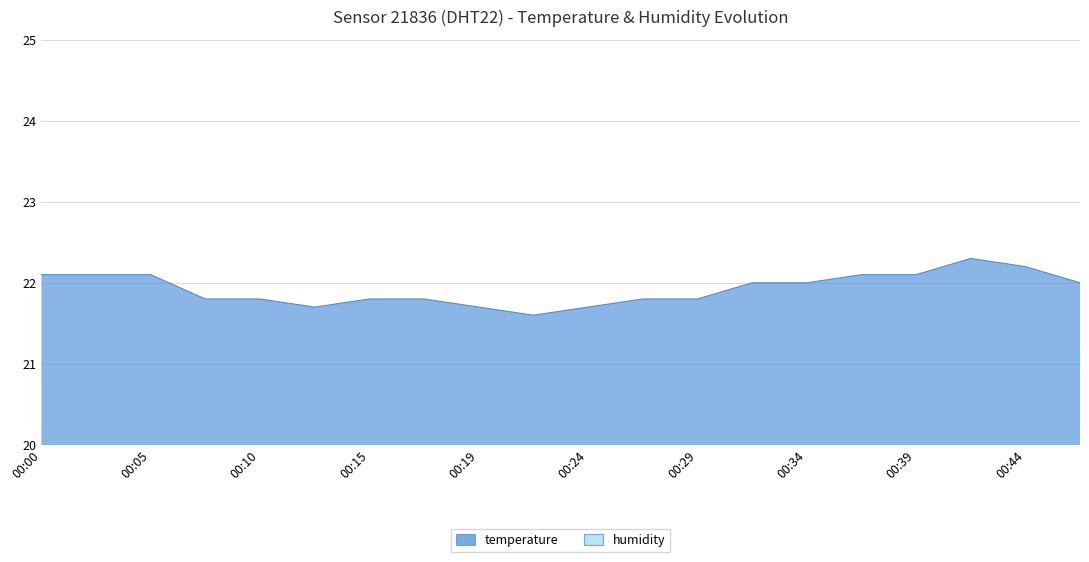

Where is the data nearest to the value 21?

00:22